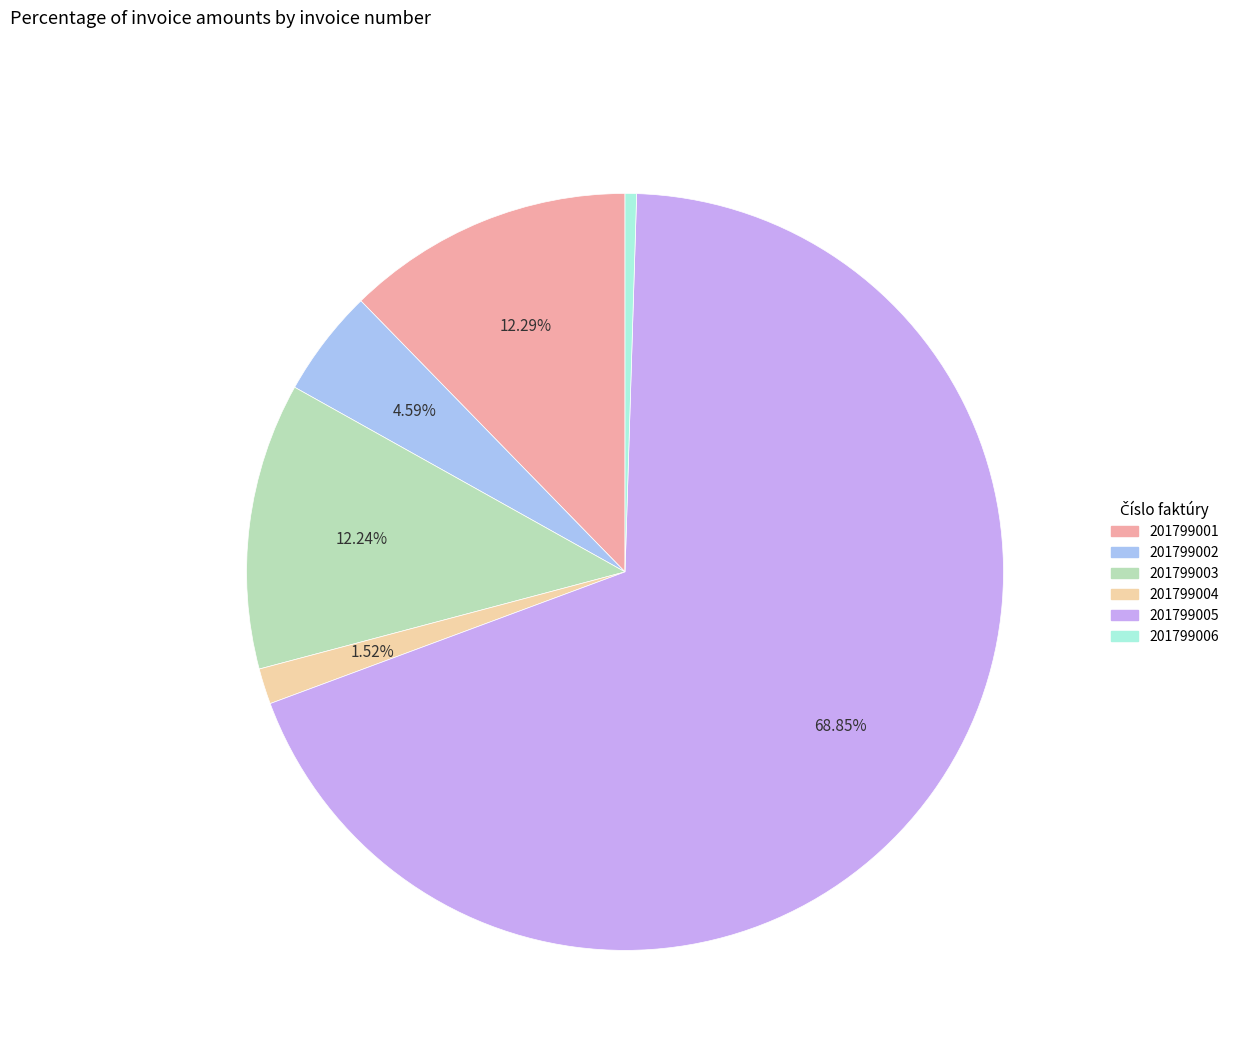

Count the number of slices in the pie.

6